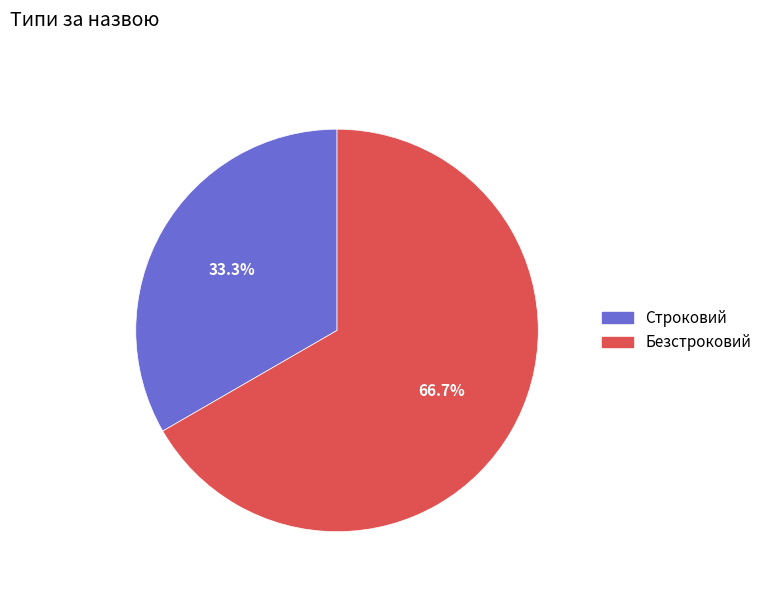

True or false: Строковий accounts for 48% of the total.

False